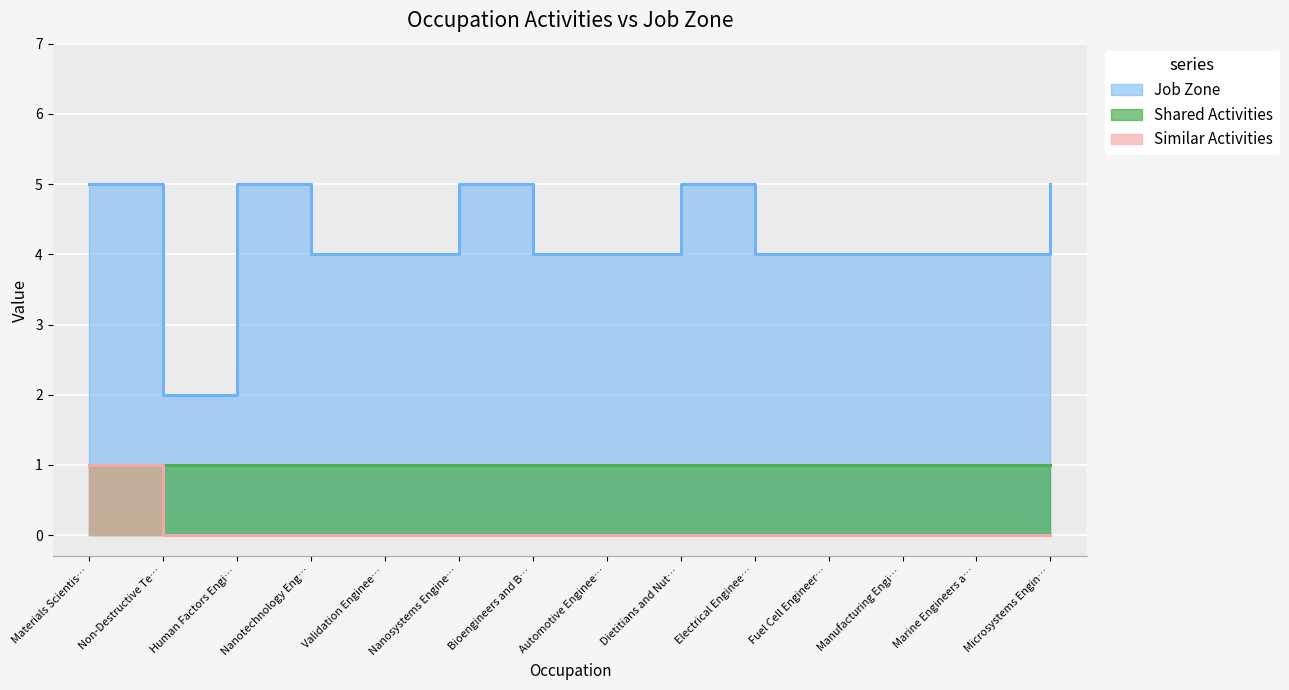

Where is Job Zone nearest to the value 3?

Non-Destructive Te…